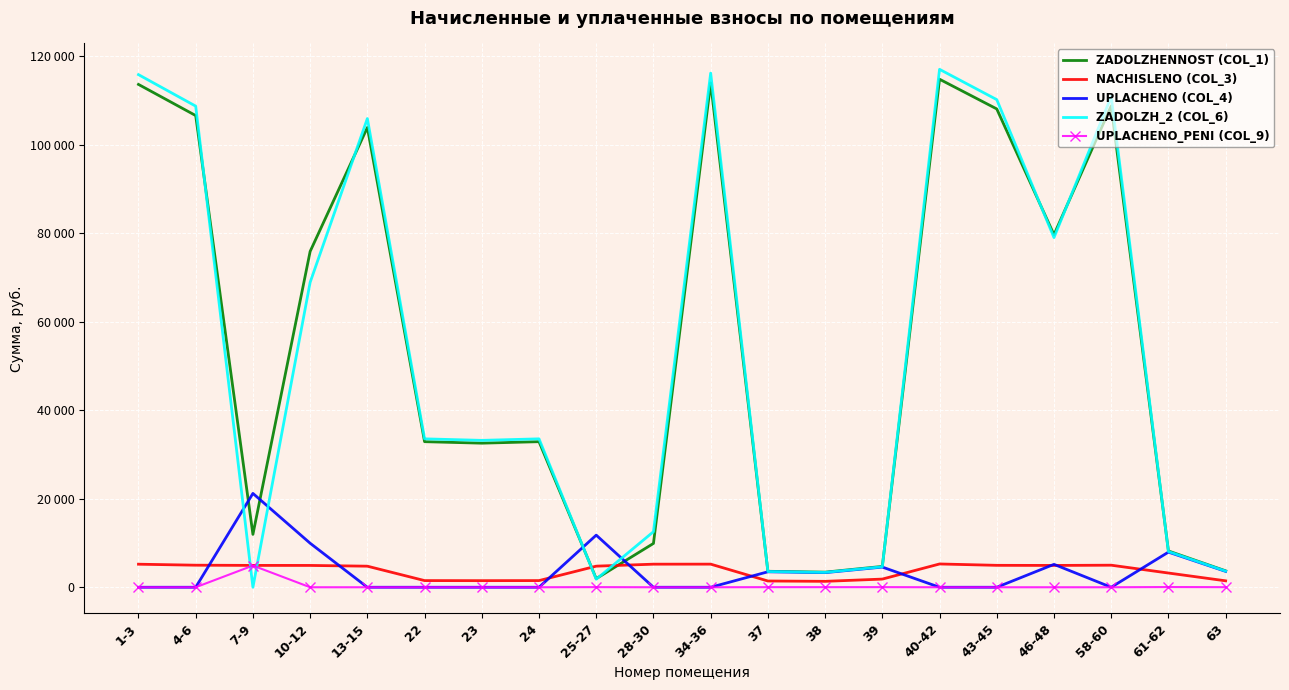

Reading right to left, list all the values displayed in this chart.

zadolzhennost (col_1): 3710.4	8206.0	108816.8	79713.7	108144.9	114862.0	4711.7	3415.9	3612.2	114022.5	9907.6	1949.2	32913.9	32577.7	32913.9	103946.9	75925.8	11953.9	106645.7	113686.6
nachisleno (col_3): 1454.9	3217.7	4988.3	4934.4	4957.5	5265.4	1847.5	1339.4	1416.4	5227.0	5219.2	4772.8	1508.8	1493.4	1508.8	4765.1	4934.4	4942.1	4988.3	5211.5
uplacheno (col_4): 3592.6	7945.6	0.0	5180.0	0.0	0.0	4562.1	3307.4	3497.5	0.0	0.0	11785.3	0.0	0.0	0.0	0.0	9953.9	21218.7	0.0	0.0
zadolzh_2 (col_6): 3649.2	8070.6	110933.3	79058.7	110248.4	117096.1	4634.0	3359.6	3552.7	116240.3	12555.8	1816.5	33554.1	33211.3	33554.1	105968.7	68939.1	0.0	108774.3	115897.9
uplacheno_peni (col_9): 22.3	49.2	0.0	0.0	0.0	0.0	28.3	20.5	21.7	0.0	0.0	29.0	0.0	0.0	0.0	0.0	0.0	4903.1	0.0	0.0